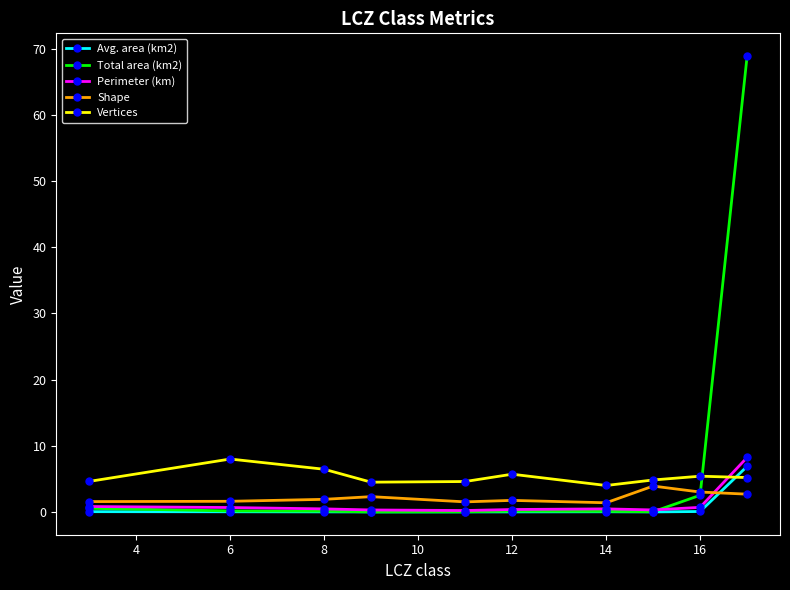

True or false: Vertices has more than 2 points higher than both neighbors.

True